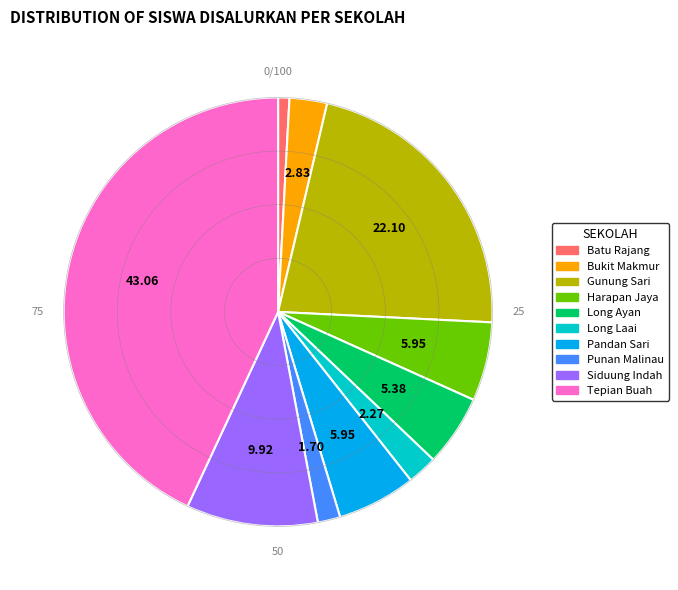

Does any single category account for the majority?

No